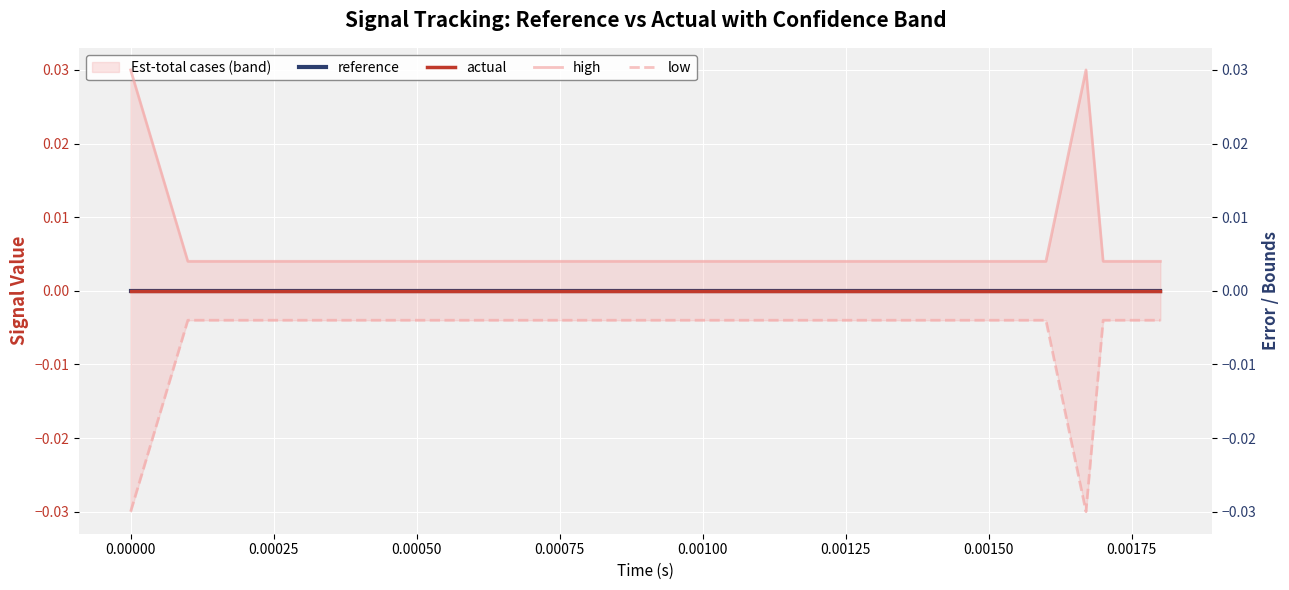

True or false: low and reference intersect in this chart.

False